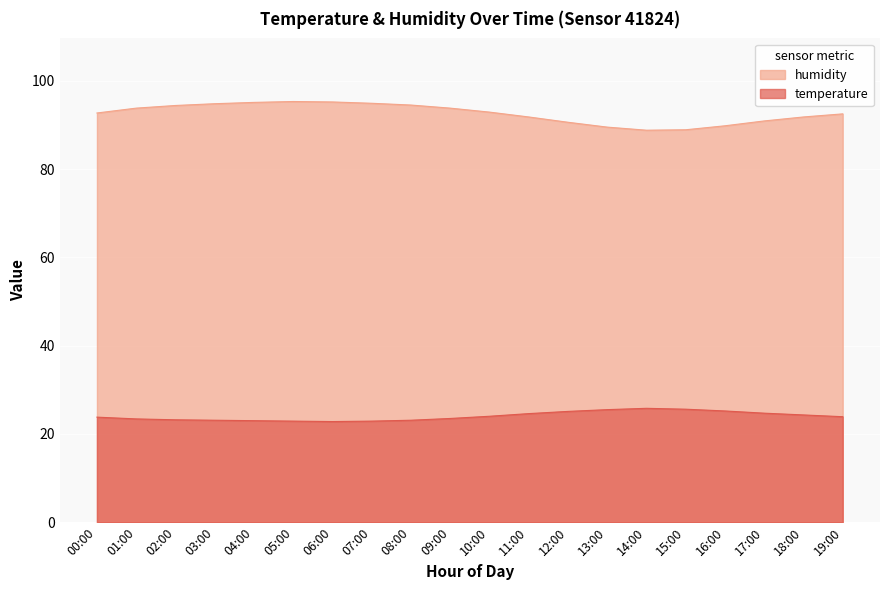

Which category has the highest value in the humidity series?

05:00